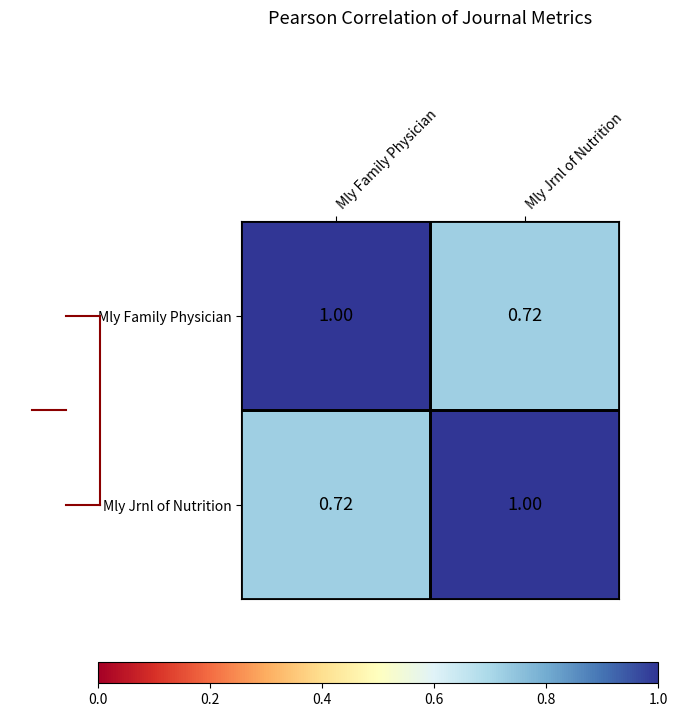

Is the value of Mly Jrnl of Nutrition at Mly Jrnl of Nutrition greater than the value of Mly Family Physician at Mly Jrnl of Nutrition?

Yes